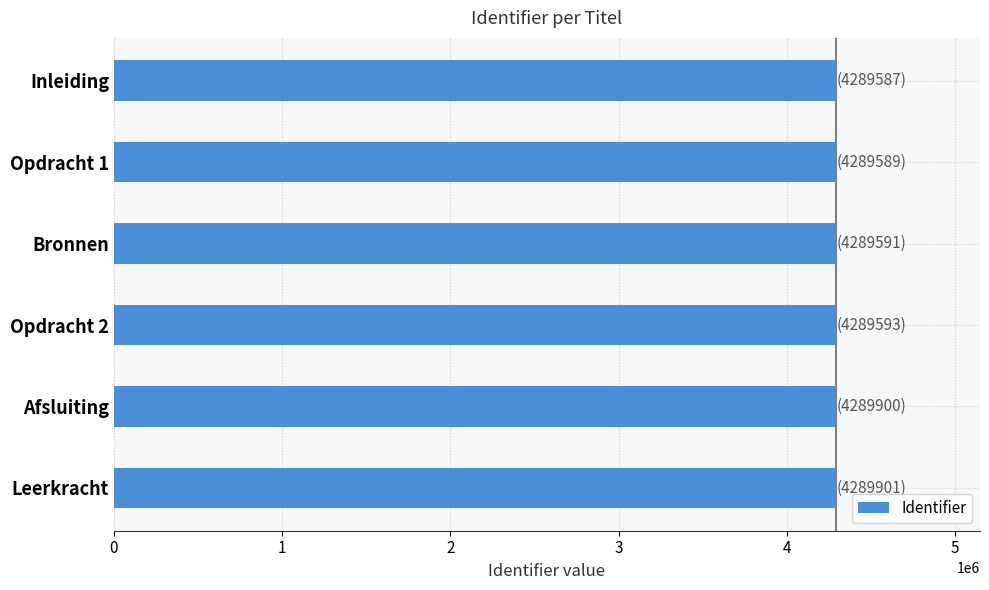

What value does the data have at Afsluiting?

4289900